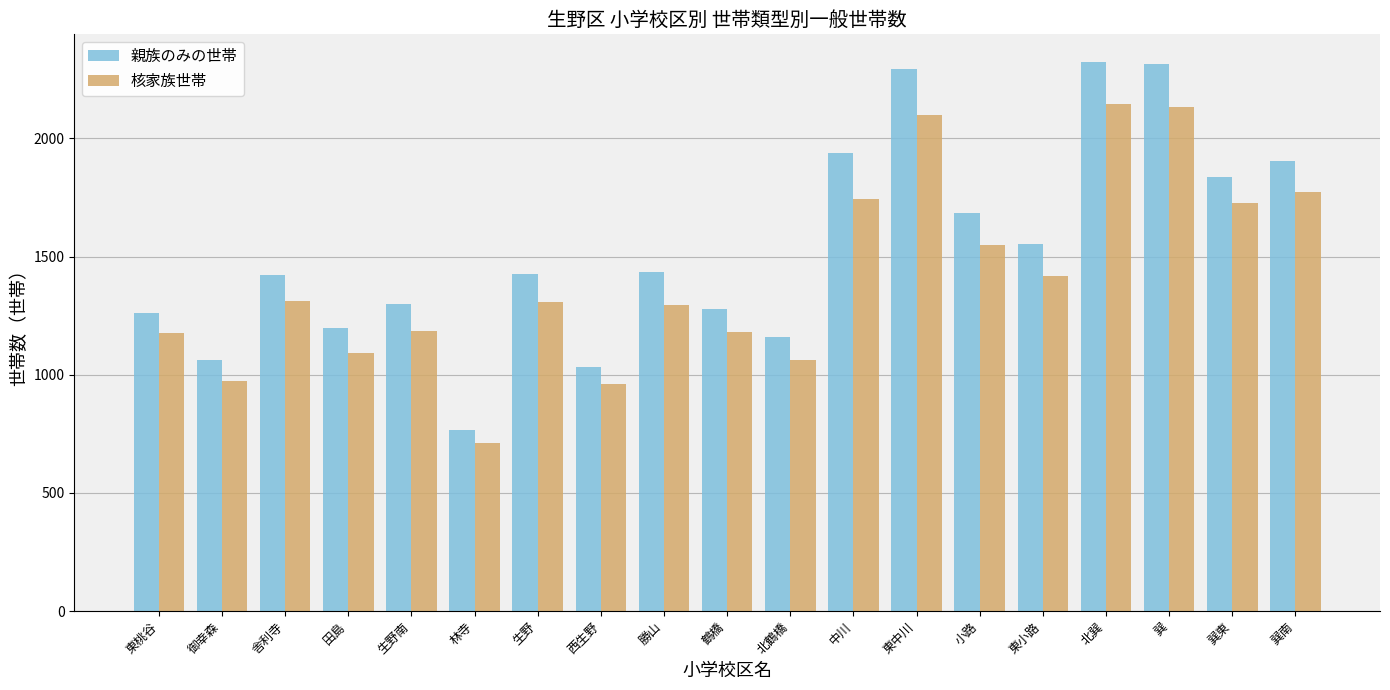

How many series are shown in this chart?

2